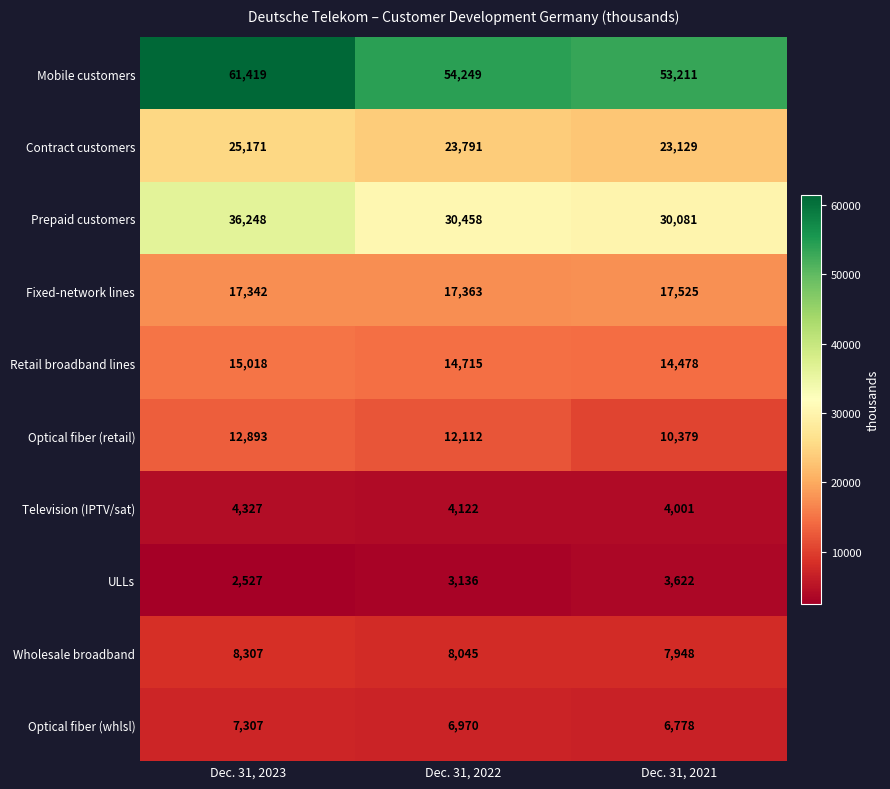

Which category has the highest value across all series?

Dec. 31, 2023